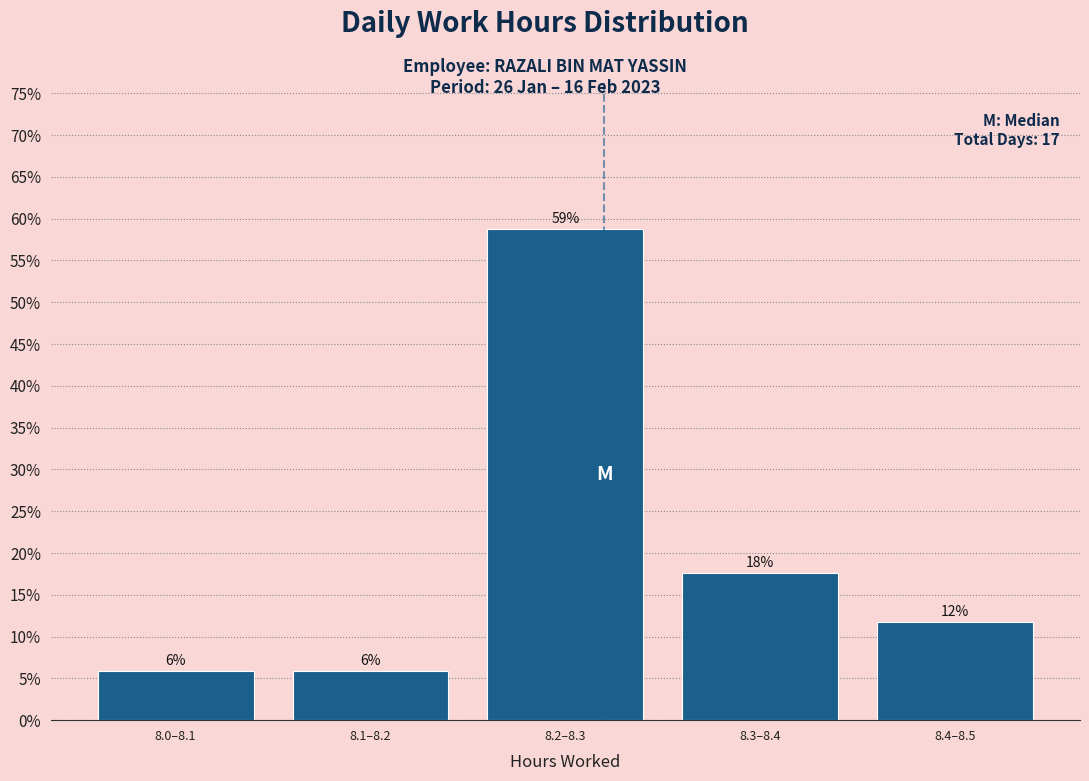

How many bars are there in total?

5